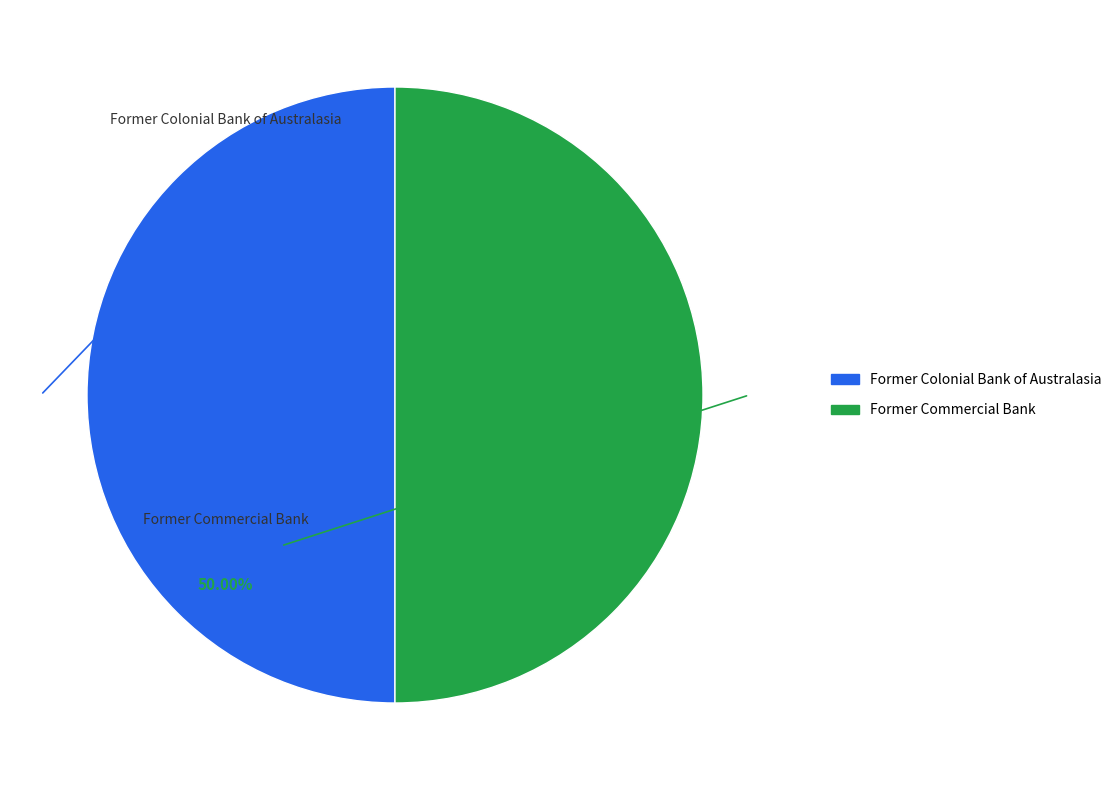

To the nearest percent, what percentage of the pie is Former Colonial Bank of Australasia?

50%